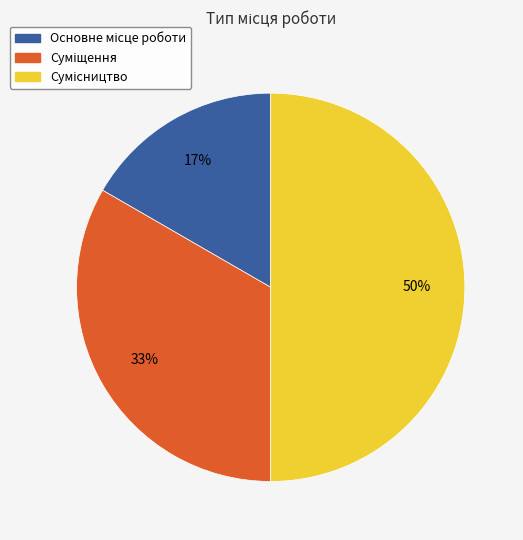

To the nearest percent, what is the difference between the largest and smallest slice percentages?

33%